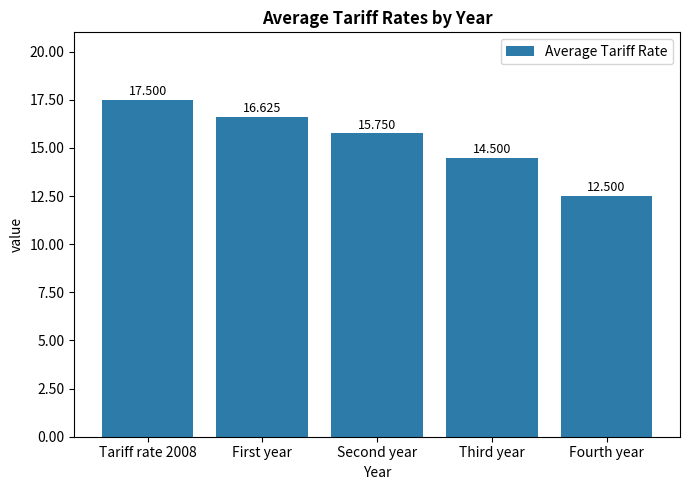

Rank the categories by value from lowest to highest.

Fourth year, Third year, Second year, First year, Tariff rate 2008